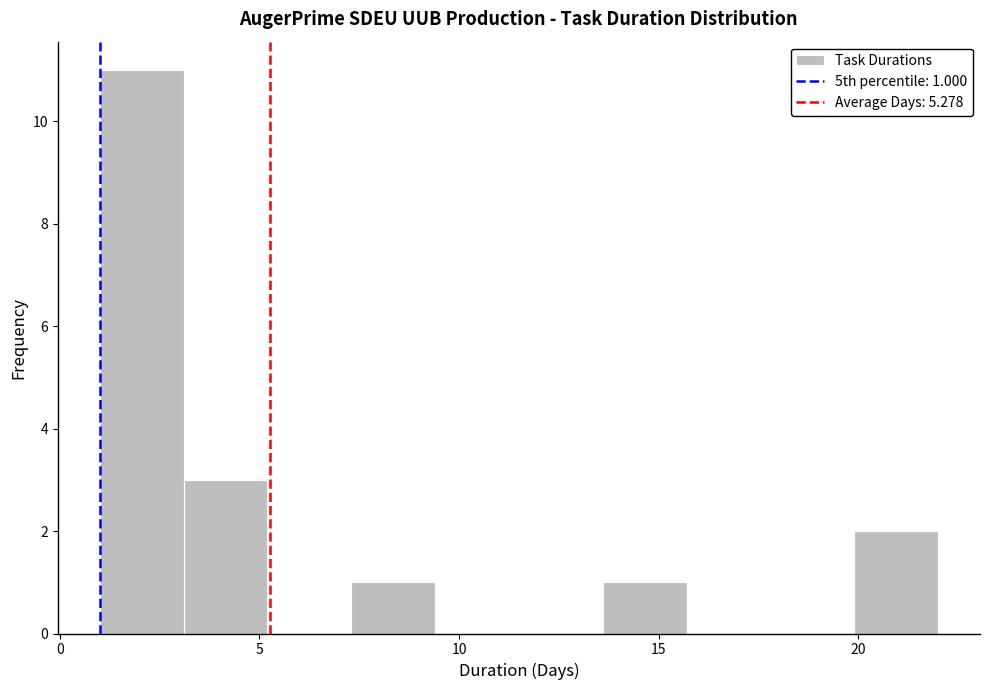

Over which range of the x-axis is the bar tallest?

1.0 to 3.1